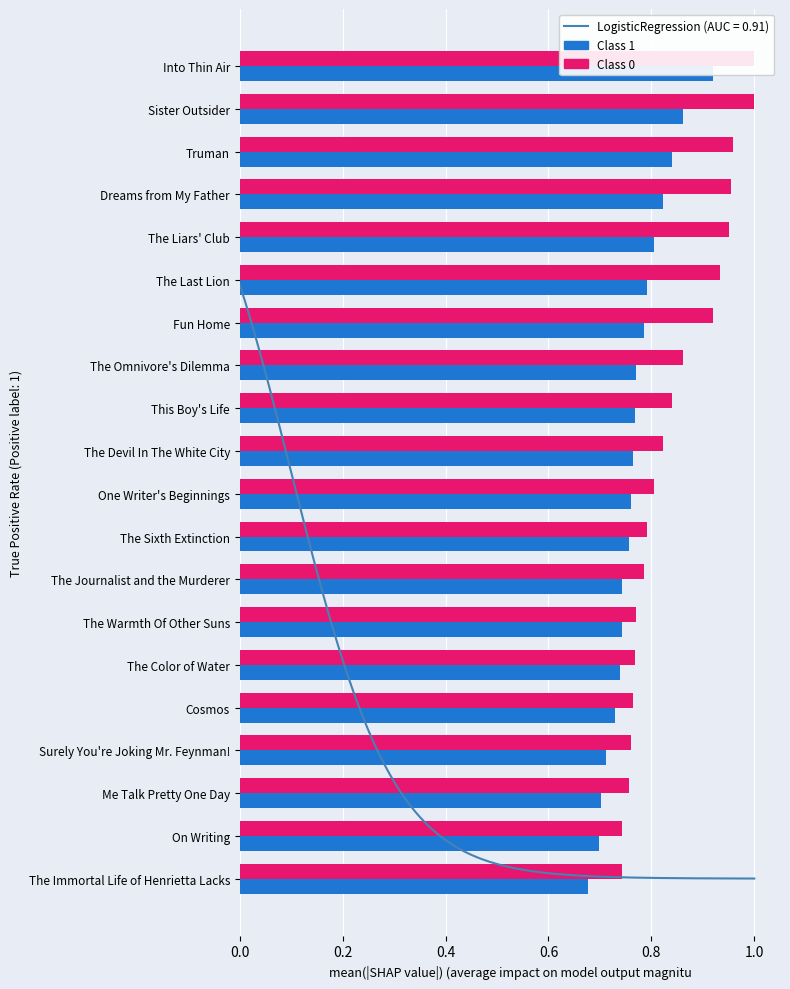

Between One Writer's Beginnings and The Warmth Of Other Suns, which series saw the biggest shift?

Class 0